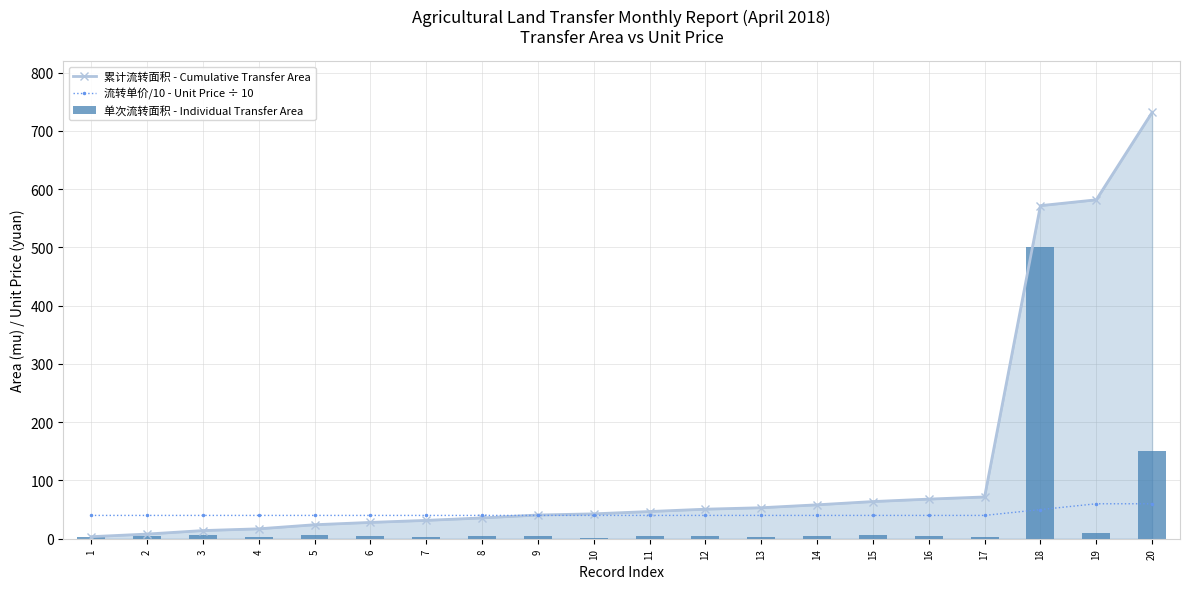

What is the value of the 累计流转面积 - Cumulative Transfer Area bar at the 17th from the left?

71.7